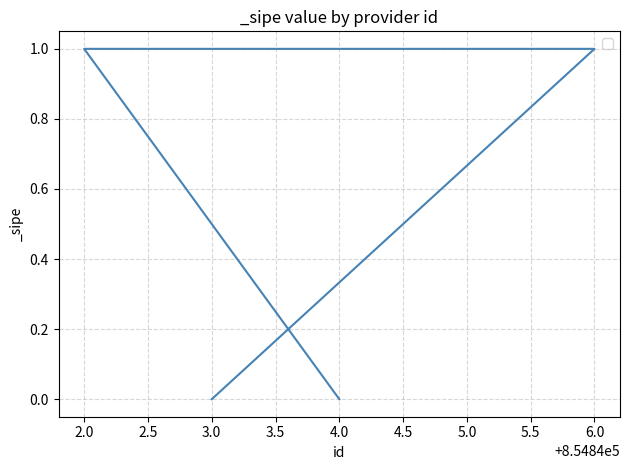

What is the difference between the values at 3.0 and 2.0?

1